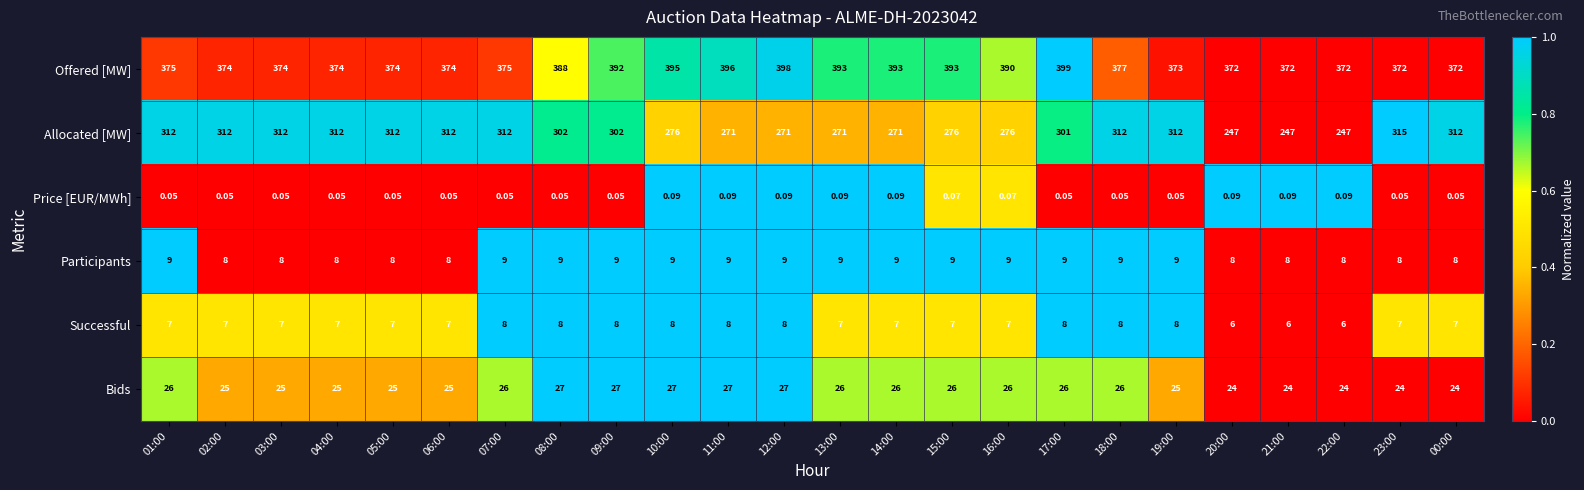

At 21:00, list the series in order from largest to smallest.

Offered [MW], Allocated [MW], Bids, Participants, Successful, Price [EUR/MWh]